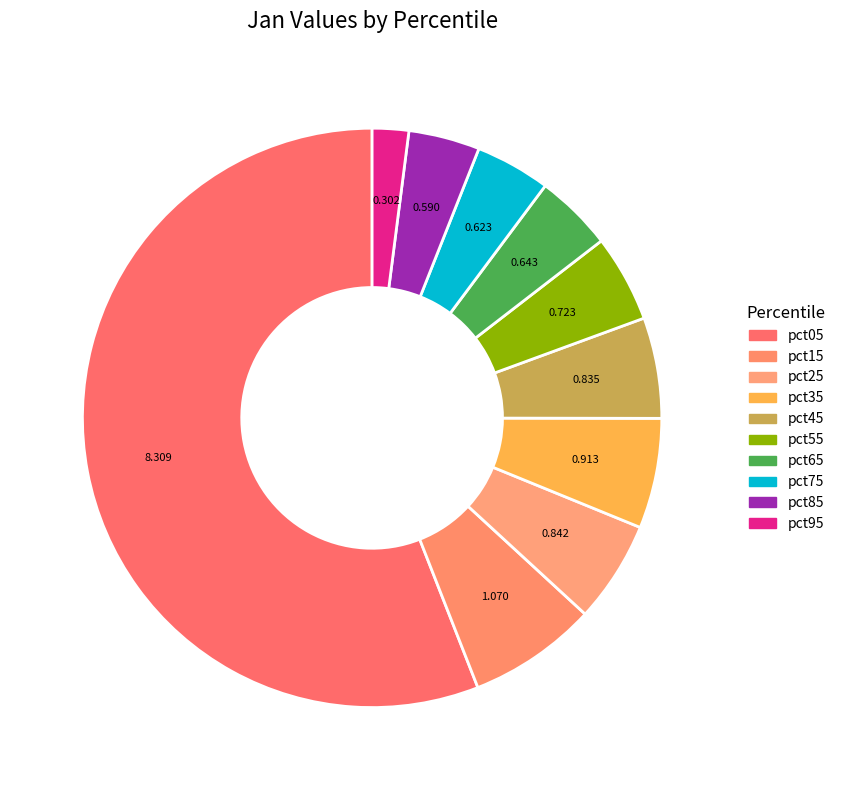

Combined, what portion of the pie is pct95 and pct35?

8.2%